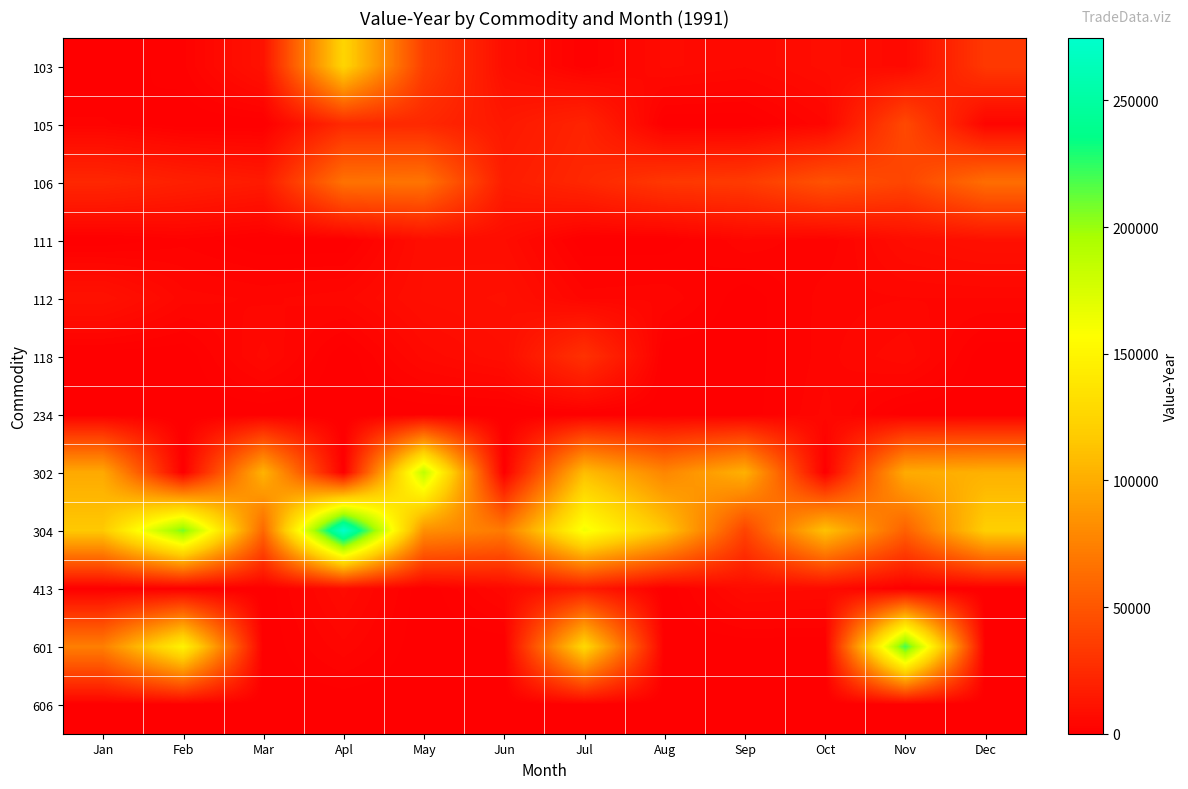

Reading left to right, extract all data points from this chart.

103: Jan=0	Feb=1820	Mar=11074	Apl=124793	May=36485	Jun=8611	Jul=1194	Aug=6739	Sep=5497	Oct=7933	Nov=5820	Dec=33063
105: Jan=2444	Feb=0	Mar=0	Apl=24177	May=23450	Jun=14132	Jul=21128	Aug=0	Sep=0	Oct=4057	Nov=42443	Dec=3254
106: Jan=23072	Feb=18756	Mar=15742	Apl=66427	May=67614	Jun=16936	Jul=23142	Aug=32319	Sep=34412	Oct=47910	Nov=40429	Dec=63756
111: Jan=0	Feb=1813	Mar=0	Apl=0	May=8321	Jun=7665	Jul=0	Aug=0	Sep=4177	Oct=2225	Nov=7886	Dec=9815
112: Jan=10774	Feb=4773	Mar=4077	Apl=4912	May=8801	Jun=9918	Jul=3813	Aug=4299	Sep=0	Oct=3861	Nov=4247	Dec=4298
118: Jan=0	Feb=0	Mar=5844	Apl=0	May=5774	Jun=8338	Jul=28967	Aug=0	Sep=0	Oct=3892	Nov=6228	Dec=0
234: Jan=0	Feb=0	Mar=0	Apl=0	May=0	Jun=0	Jul=0	Aug=0	Sep=0	Oct=4688	Nov=0	Dec=0
302: Jan=98182	Feb=0	Mar=103929	Apl=0	May=186184	Jun=0	Jul=109548	Aug=77638	Sep=102589	Oct=0	Nov=99289	Dec=102510
304: Jan=116526	Feb=207803	Mar=59923	Apl=274821	May=83392	Jun=70954	Jul=162051	Aug=115158	Sep=39298	Oct=112037	Nov=56043	Dec=120597
413: Jan=0	Feb=0	Mar=0	Apl=6933	May=0	Jun=5137	Jul=15843	Aug=0	Sep=7070	Oct=6524	Nov=0	Dec=0
601: Jan=73397	Feb=148266	Mar=0	Apl=3928	May=0	Jun=0	Jul=127636	Aug=0	Sep=0	Oct=0	Nov=219816	Dec=0
606: Jan=0	Feb=0	Mar=0	Apl=0	May=0	Jun=0	Jul=530	Aug=0	Sep=0	Oct=0	Nov=0	Dec=0